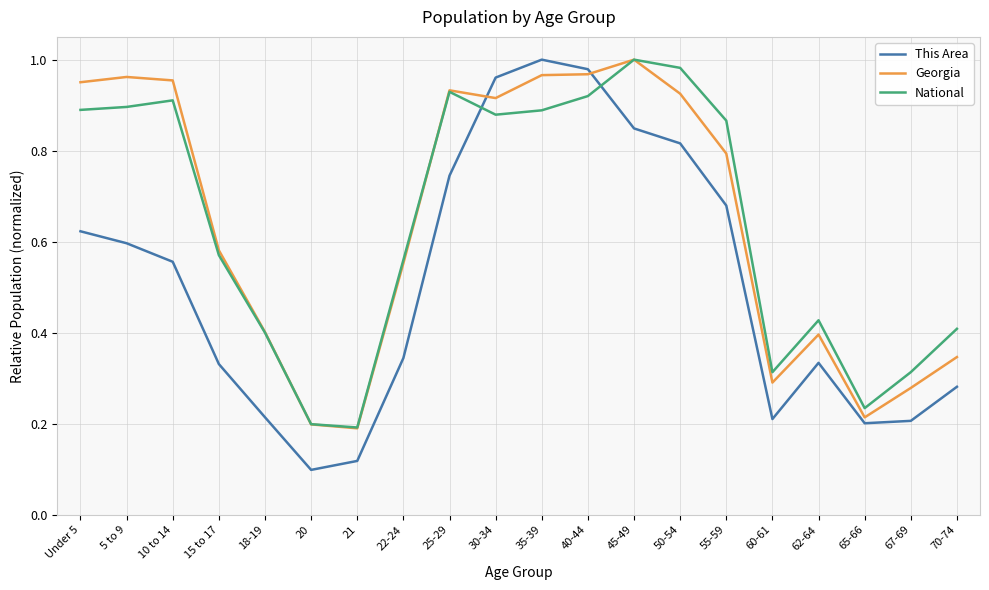

The National series shows 1.6 at 50-54. True or false?

False